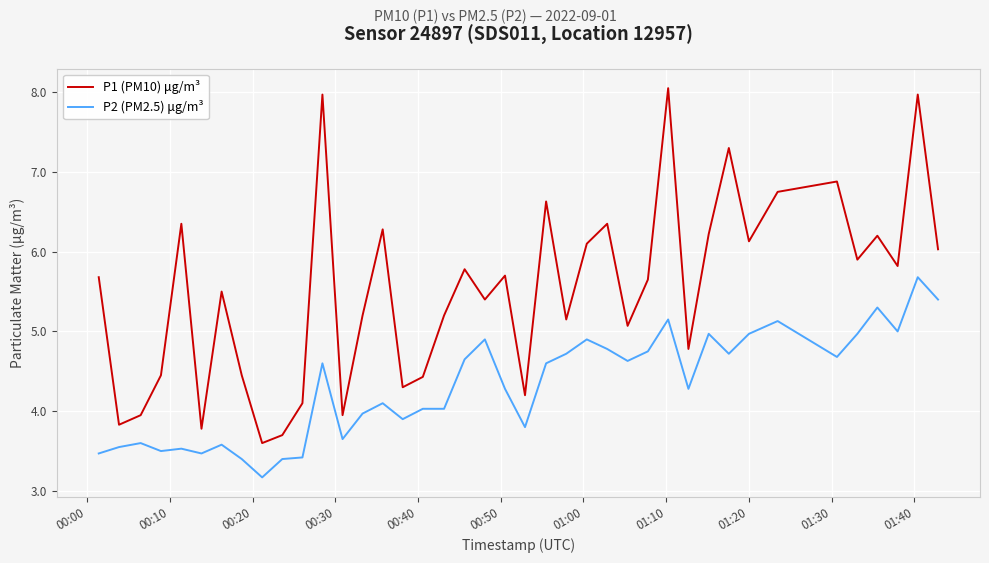

True or false: P1 (PM10) μg/m³ and P2 (PM2.5) μg/m³ cross at least once.

False